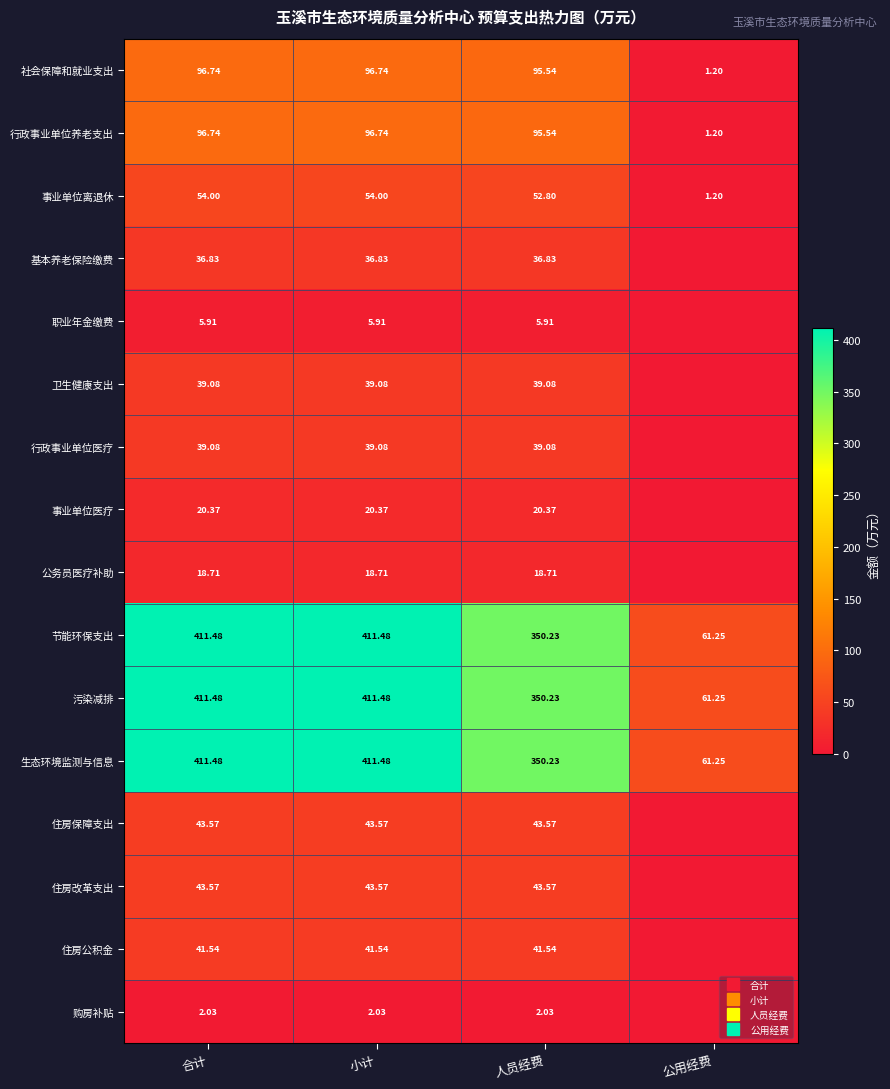

List the labels in order of 行政事业单位医疗 value, smallest first.

公用经费, 合计, 小计, 人员经费